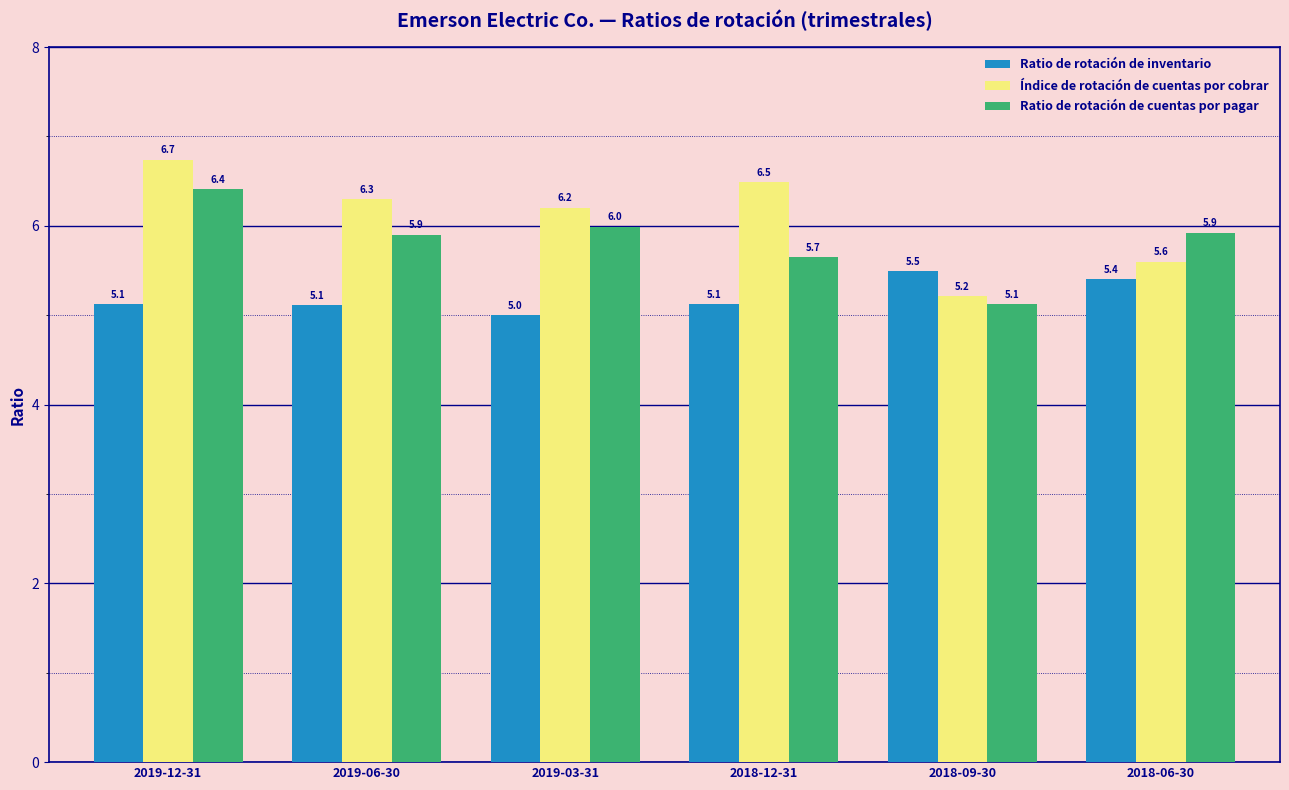

What is the smallest value displayed?

5.0